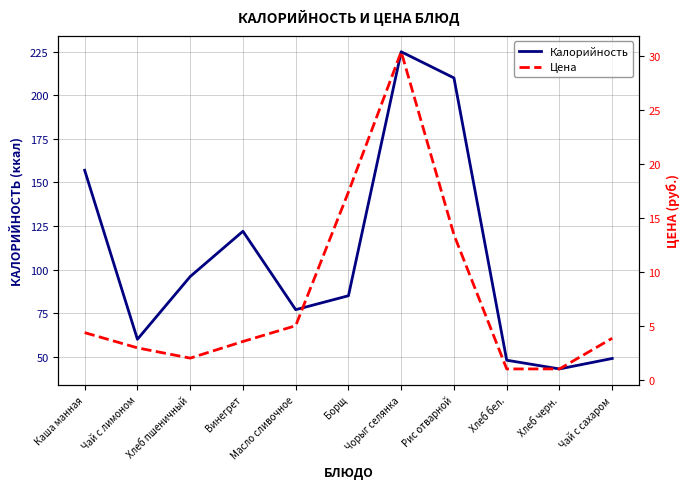

What is the highest value of the Цена series?

30.4